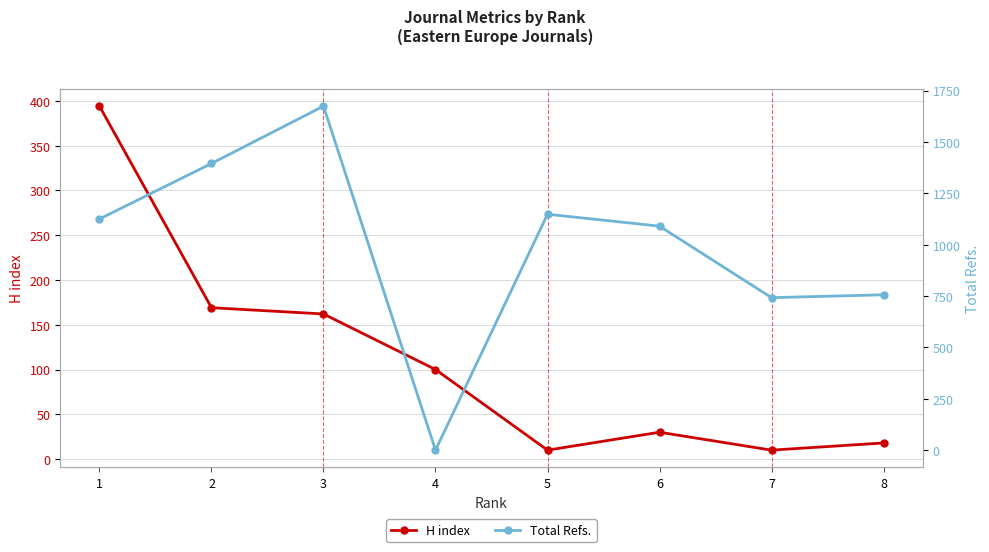

What is the difference between the second highest and minimum values in the Total Refs. series?

1395